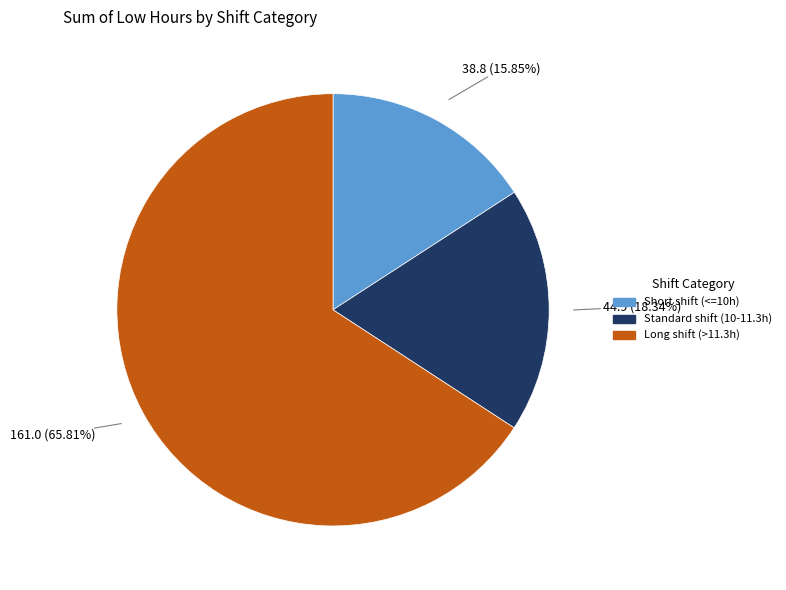

Is there a majority slice in this chart?

Yes